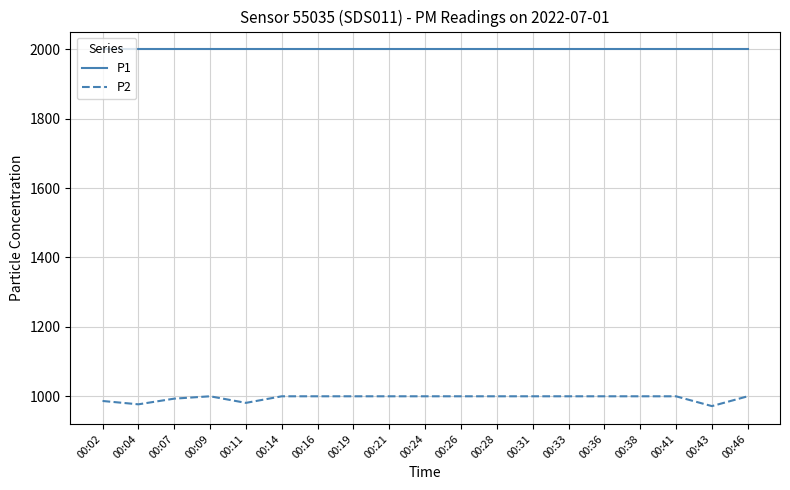

The P1 series shows 530.6 at 00:26. True or false?

False